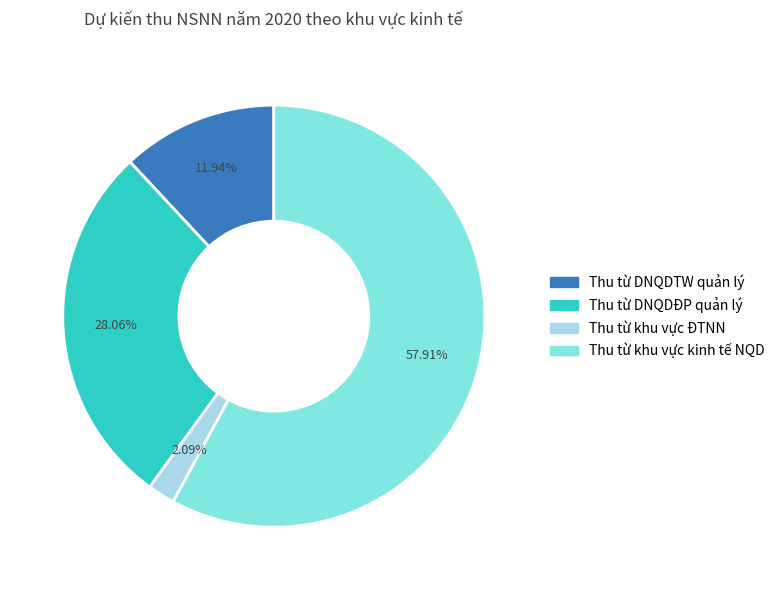

Combined, do Thu từ DNQDĐP quản lý and Thu từ khu vực kinh tế NQD account for over 50%?

Yes